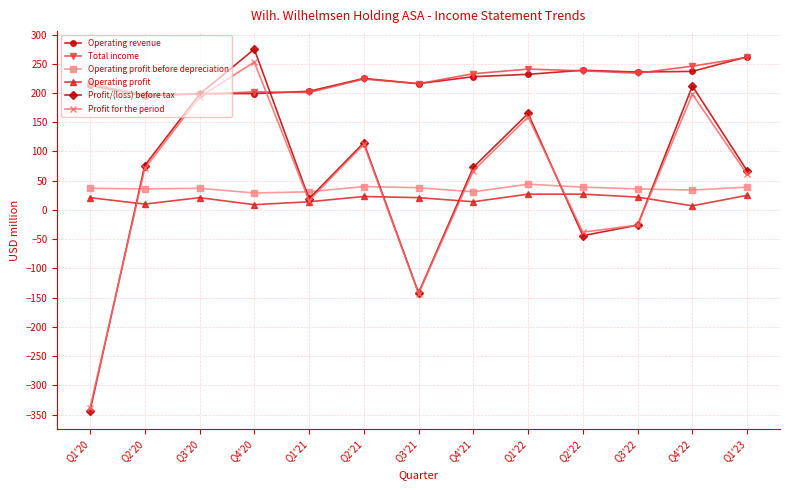

The value of Total income at Q3'20 is 198. True or false?

True